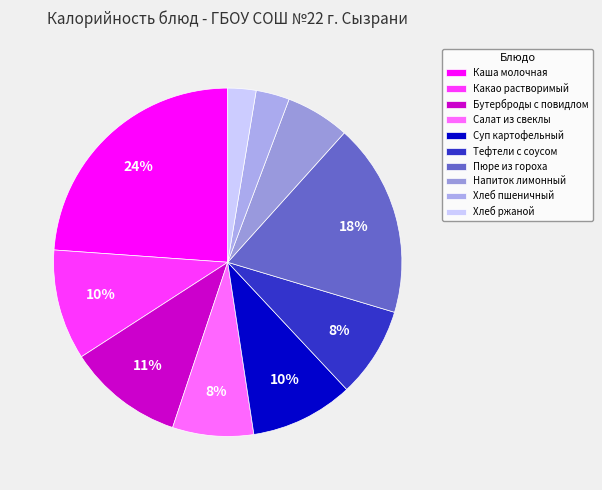

Does Напиток лимонный account for over 50% of the chart?

No